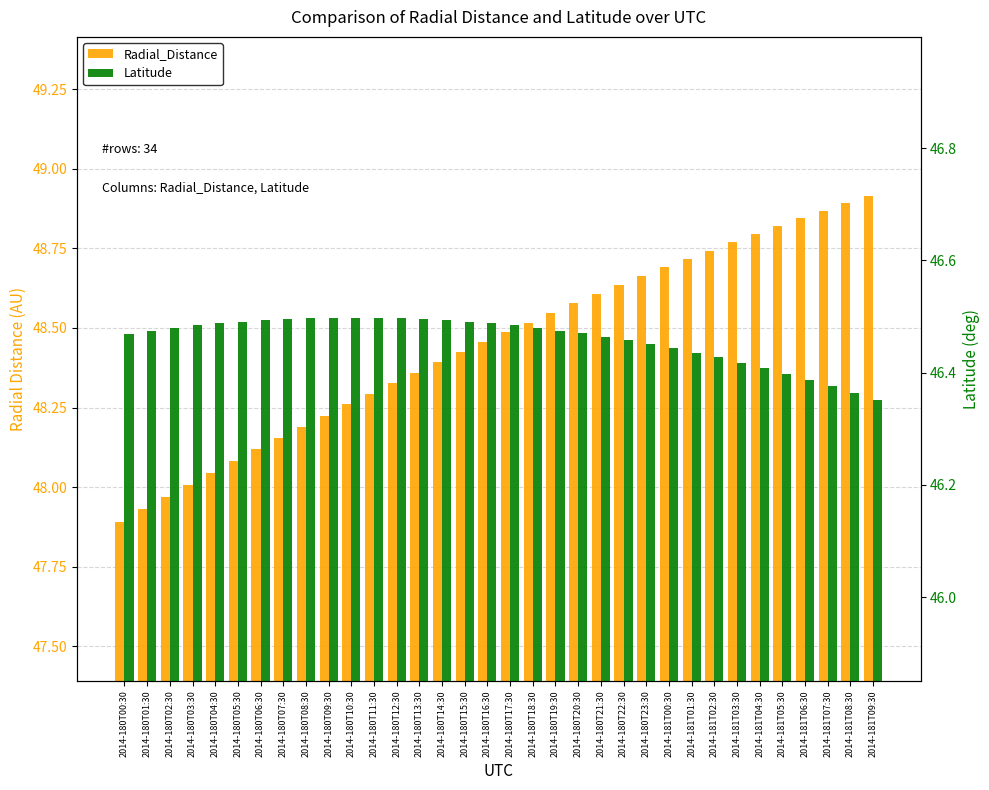

What is the lowest value of the Radial_Distance series?

47.9